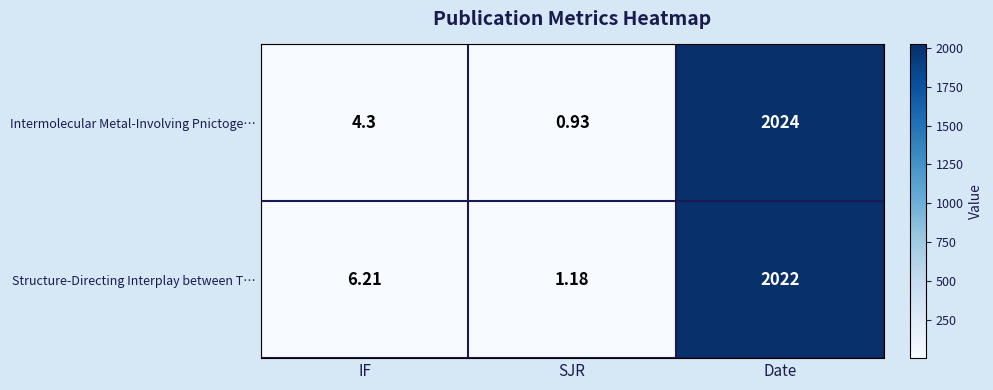

Which series has the largest range (max minus min)?

Intermolecular Metal-Involving Pnictoge…